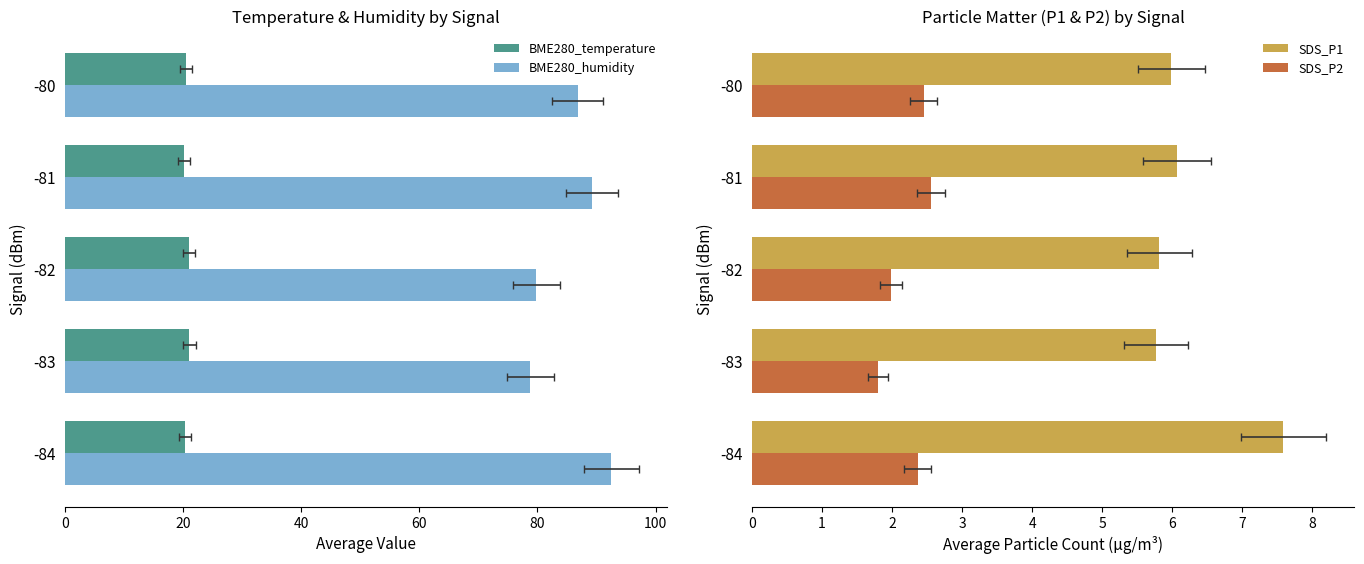

Which series has the largest total across all categories?

BME280_humidity